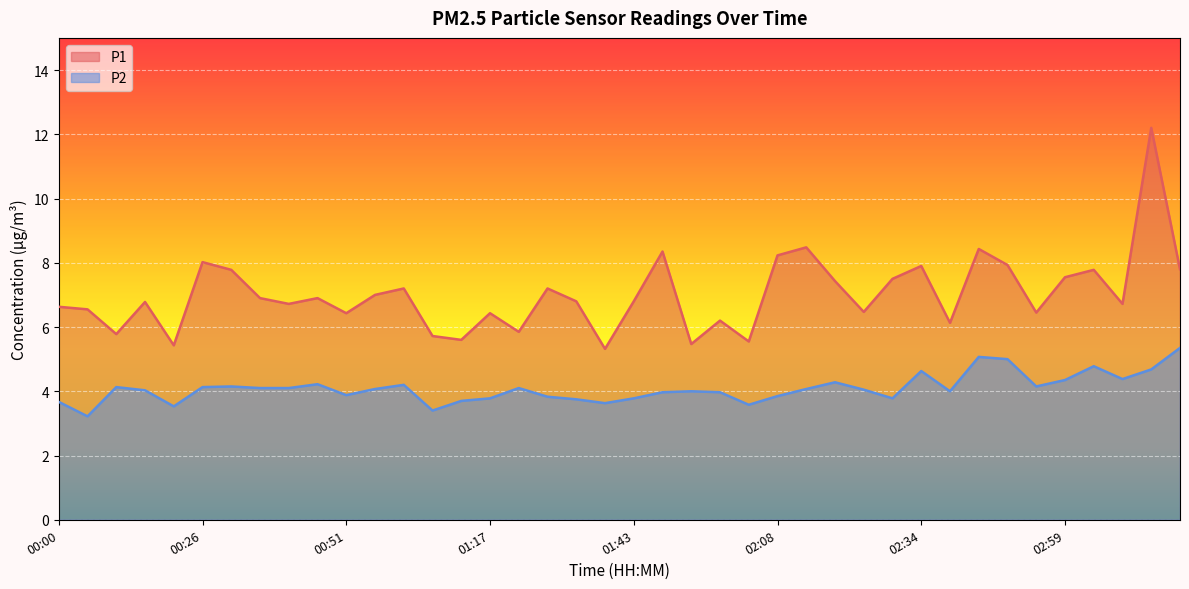

Rank the series by their maximum value, from highest to lowest.

P1, P2